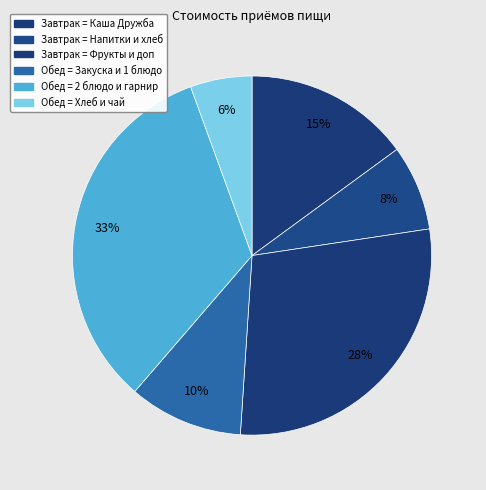

How many slices are in this pie chart?

6